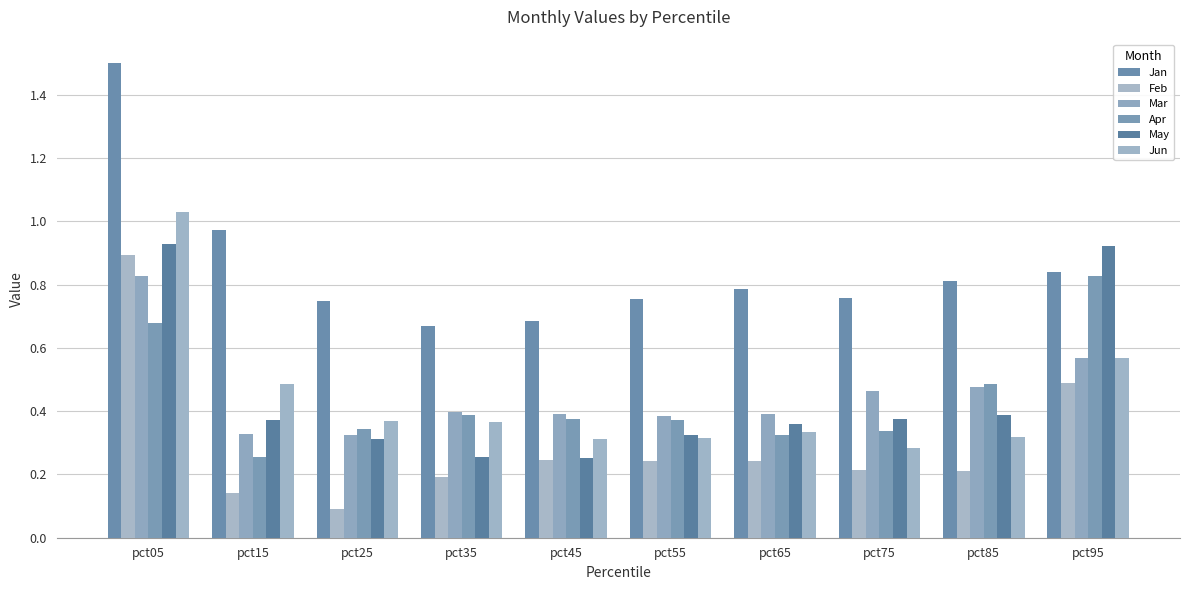

How many bars are there in total?

60